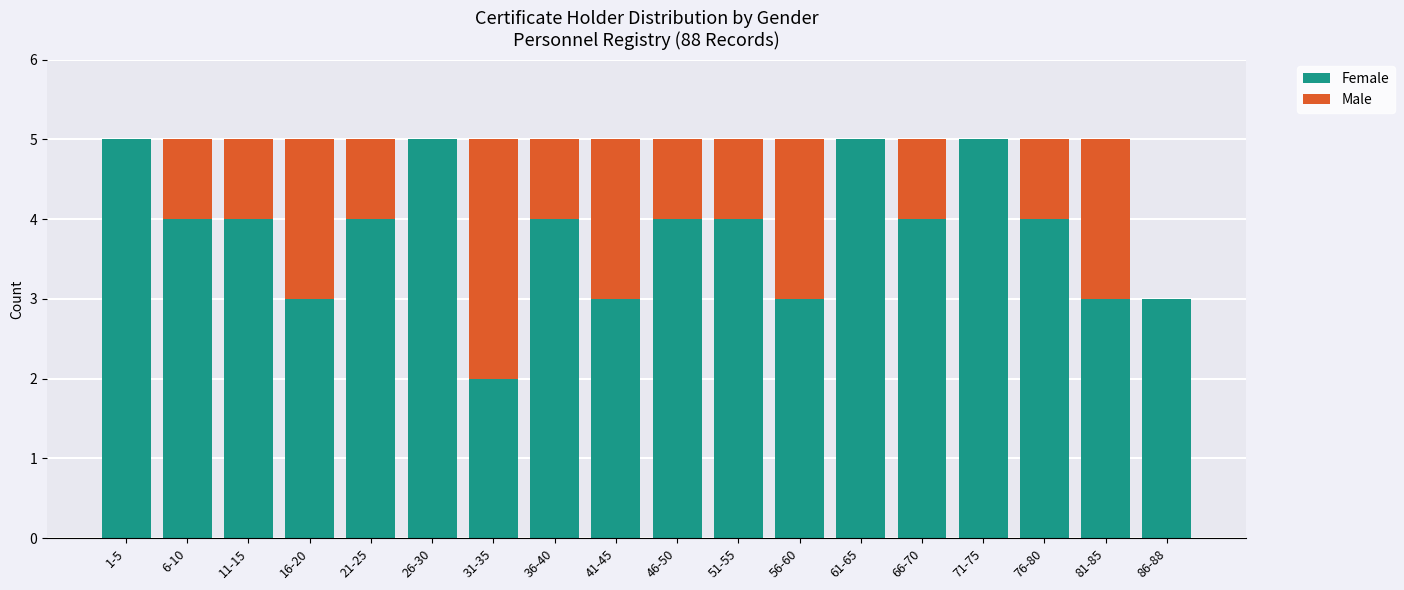

The value of Female at 21-25 is 4. True or false?

True